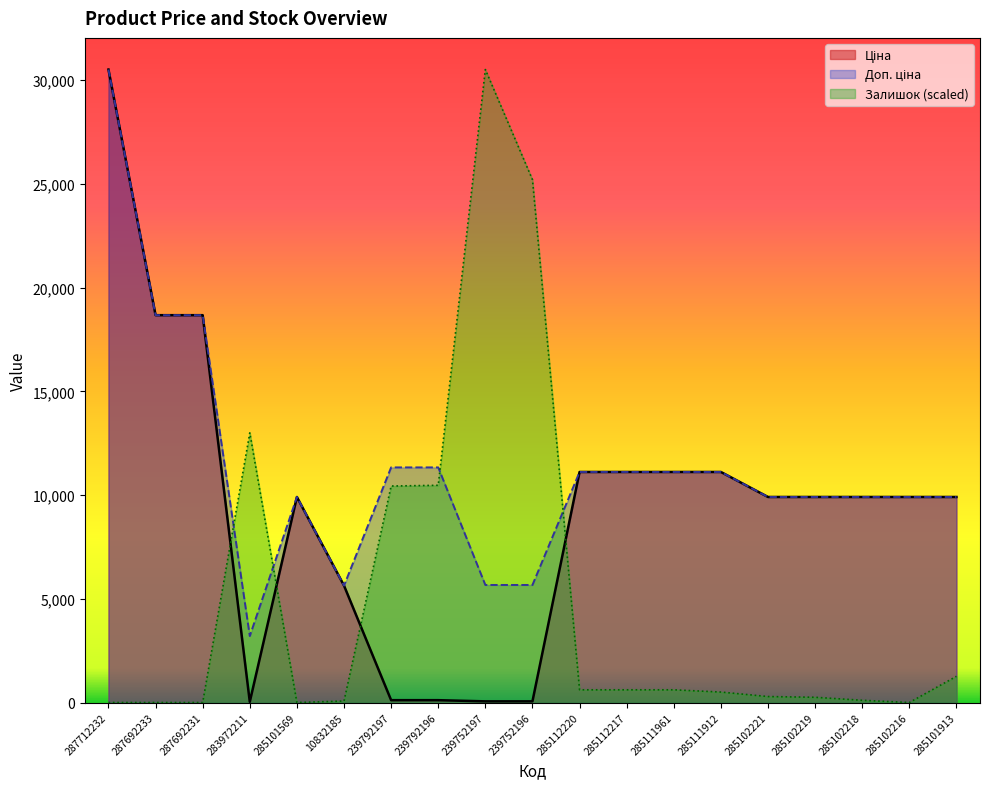

Where is the first local maximum for Залишок?

283972211